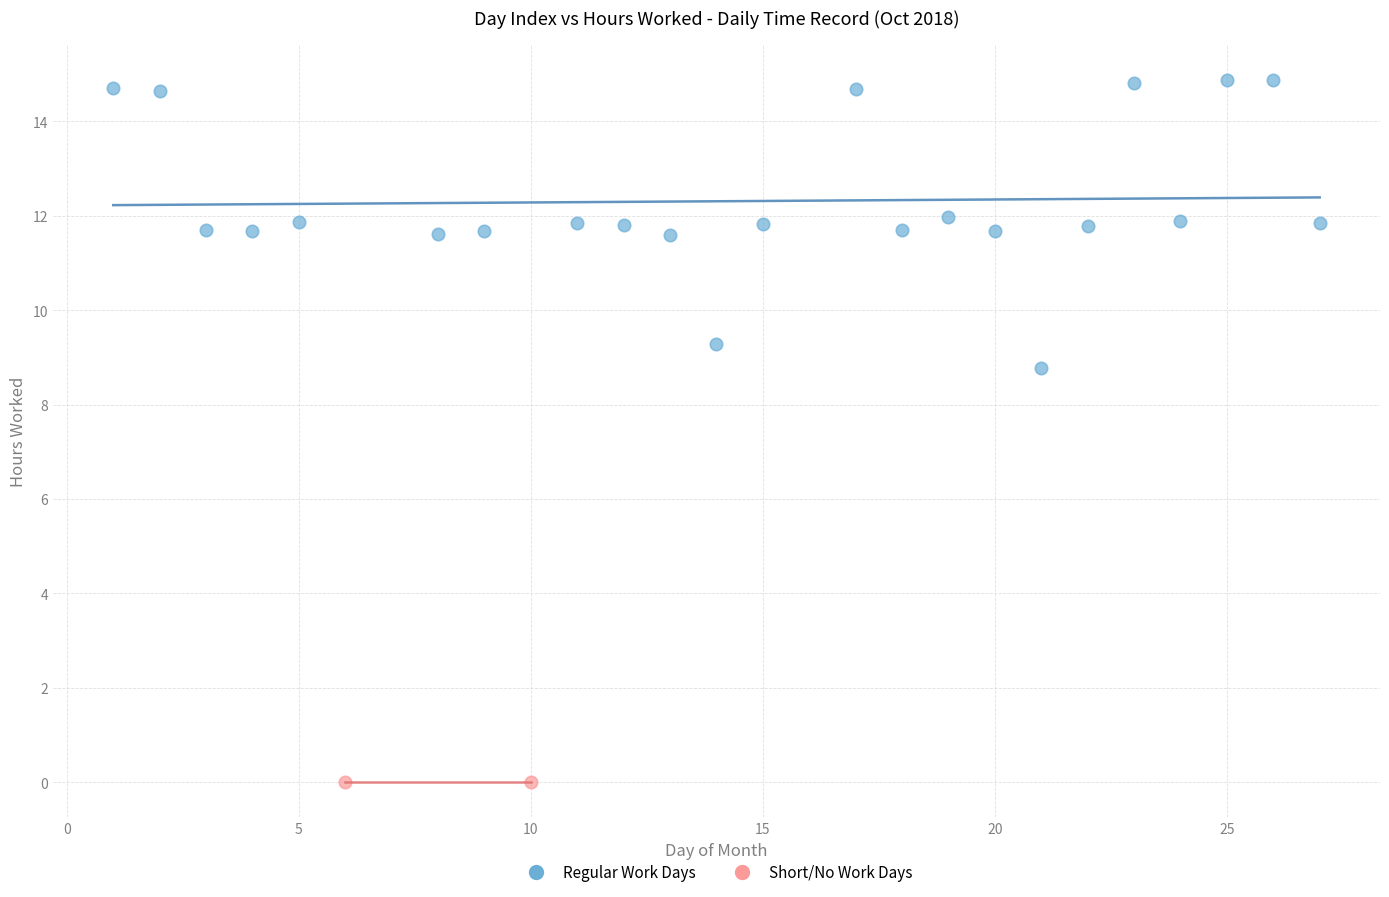

What are all the series names shown in the legend?

Regular Work Days, Short/No Work Days